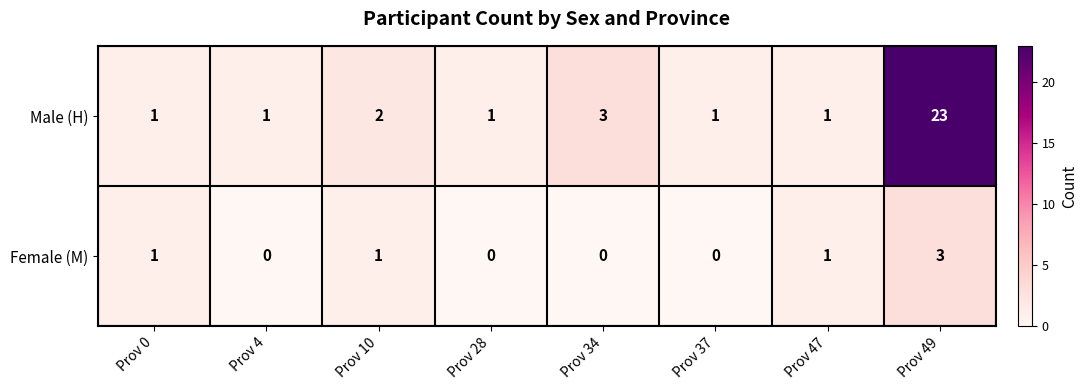

The Female (M) series shows 3 at Prov 49. True or false?

True